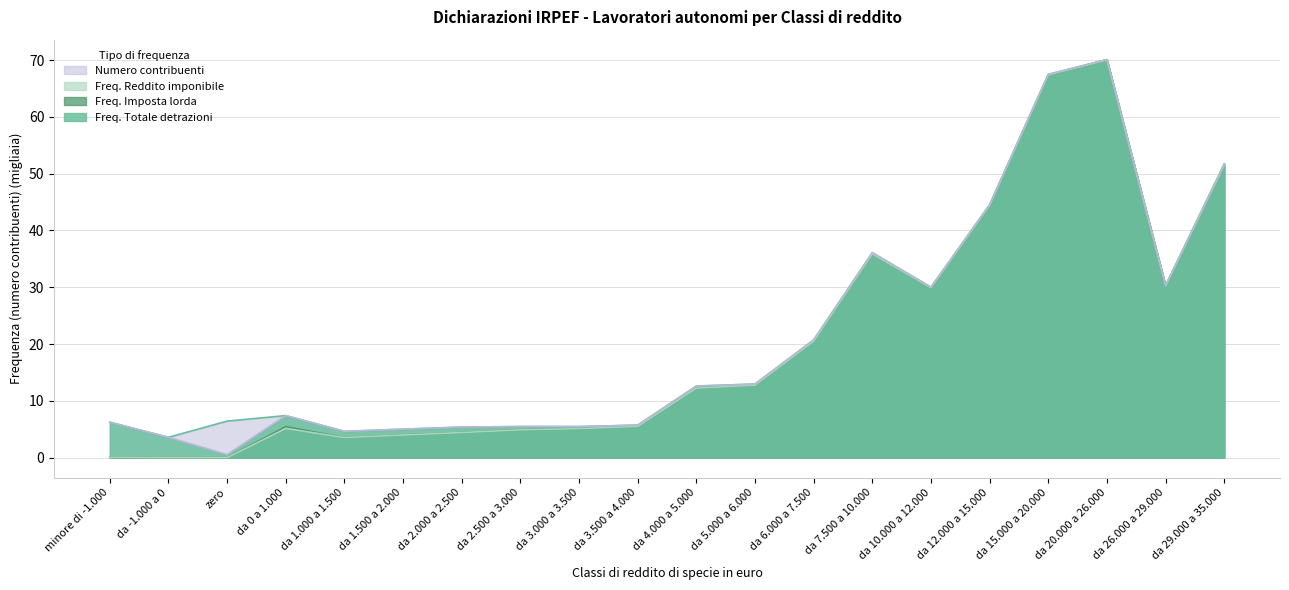

What is the label of the 1st point from the right?

da 29.000 a 35.000